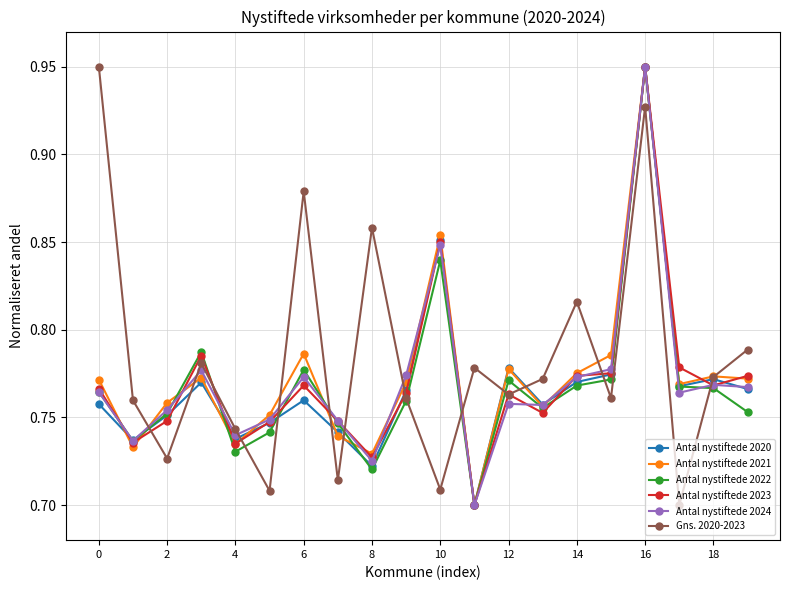

Does the chart display data point markers on the line(s)?

Yes